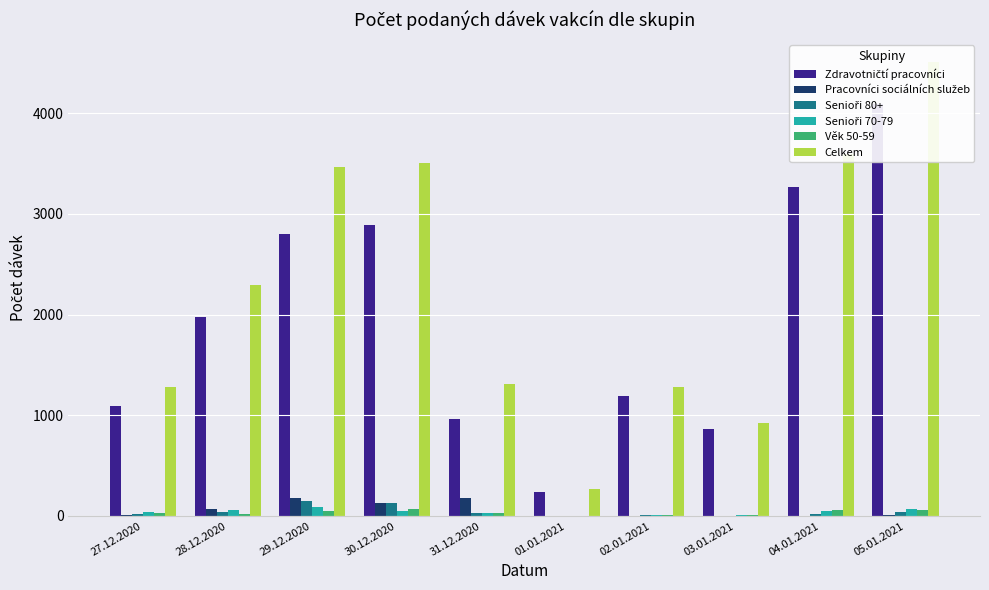

Where is Celkem nearest to the value 2384?

28.12.2020